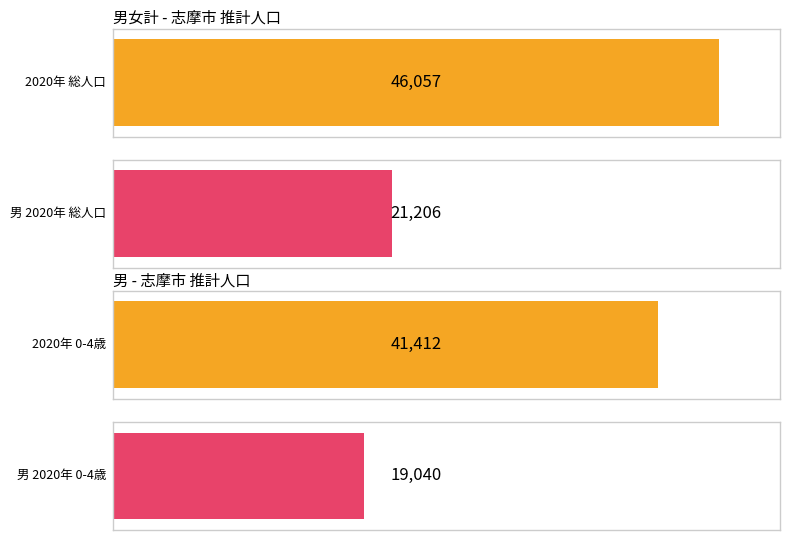

Are the bars horizontal?

Yes